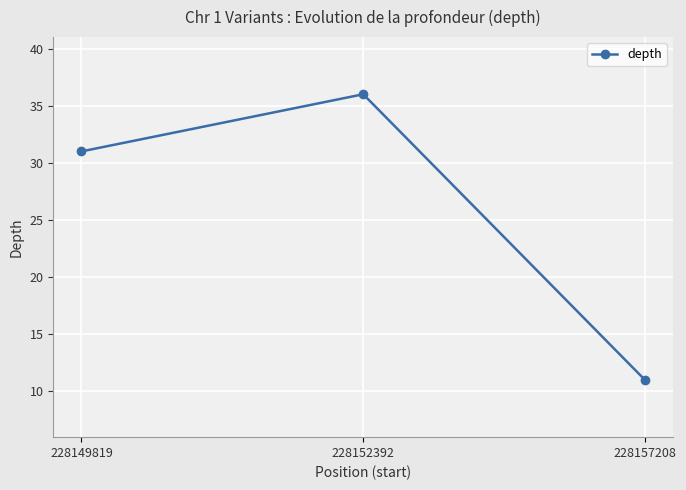

Reading right to left, what are all the values shown in this chart?

11	36	31